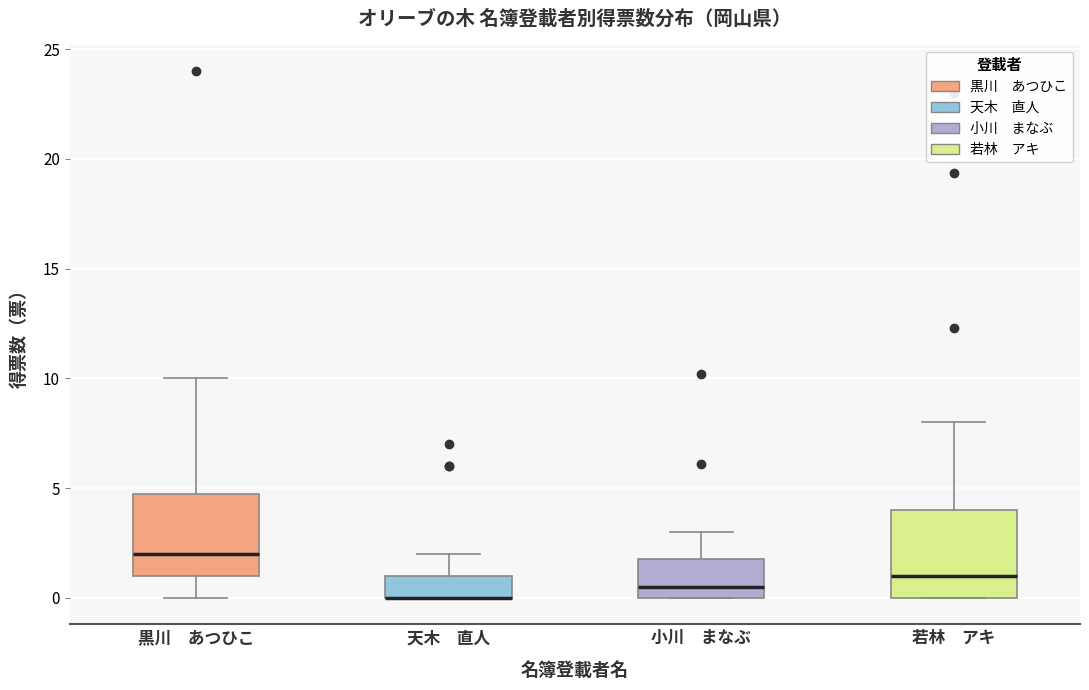

Where is the upper edge of the box for 天木 直人 on the y-axis? The values are not printed on the chart, so give them approximately, as read against the axis.

1.0